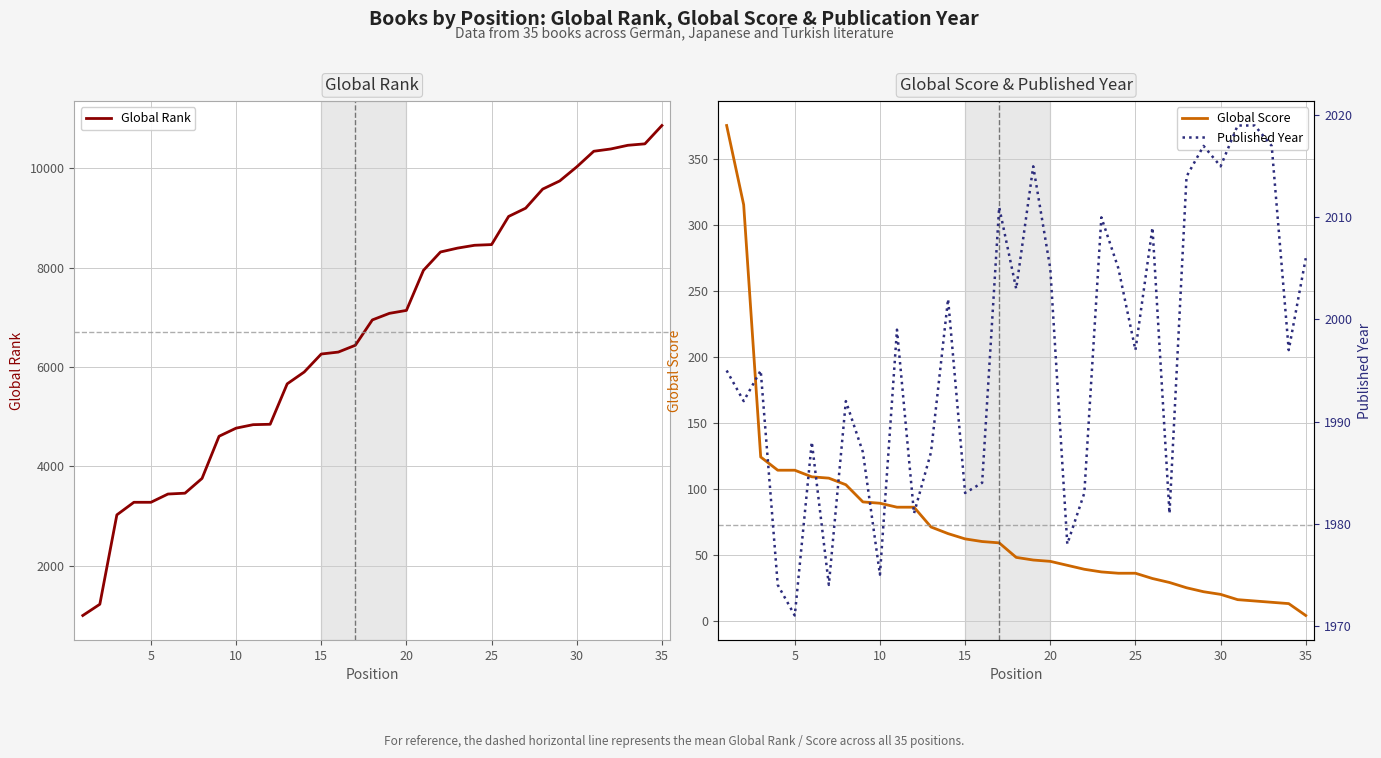

The Global Score series shows 36 at 25. True or false?

True